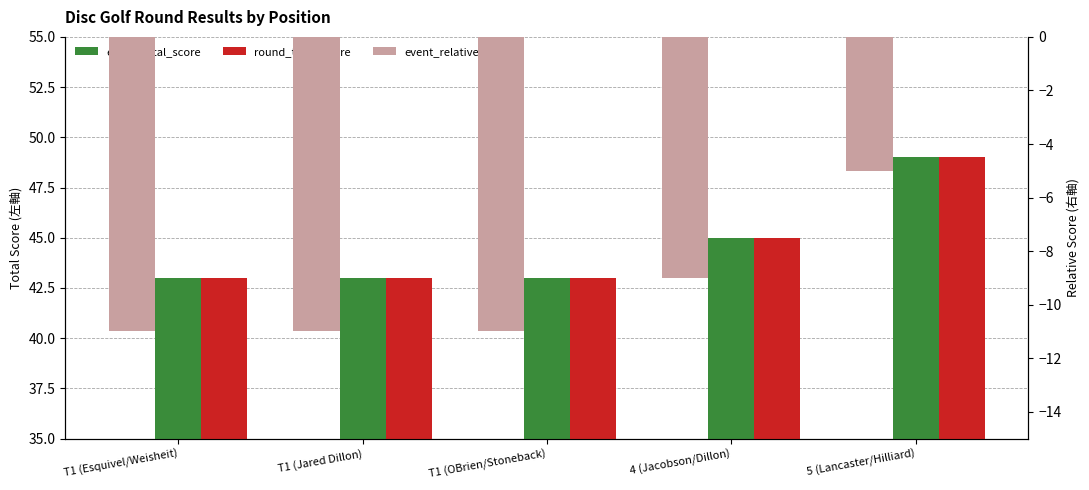

Which series changed the most between 4 (Jacobson/Dillon) and 5 (Lancaster/Hilliard)?

event_total_score